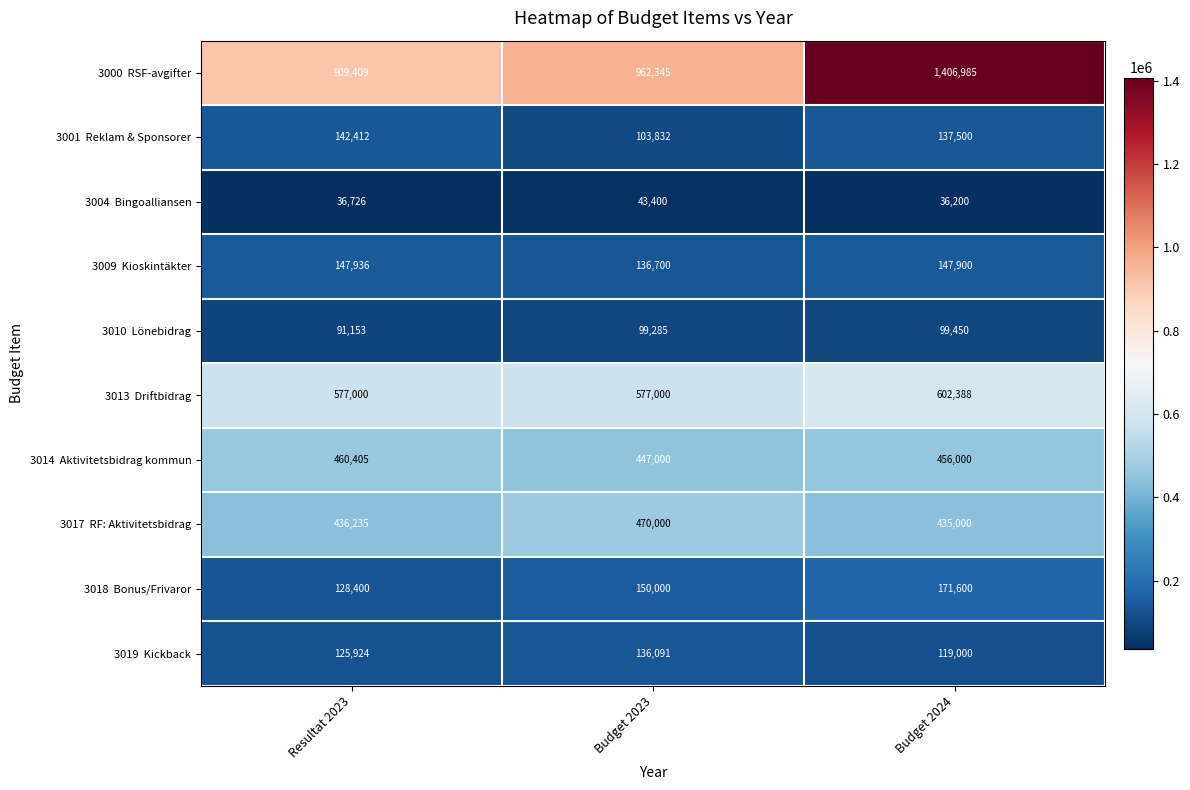

What is the maximum value shown in the chart?

1406985